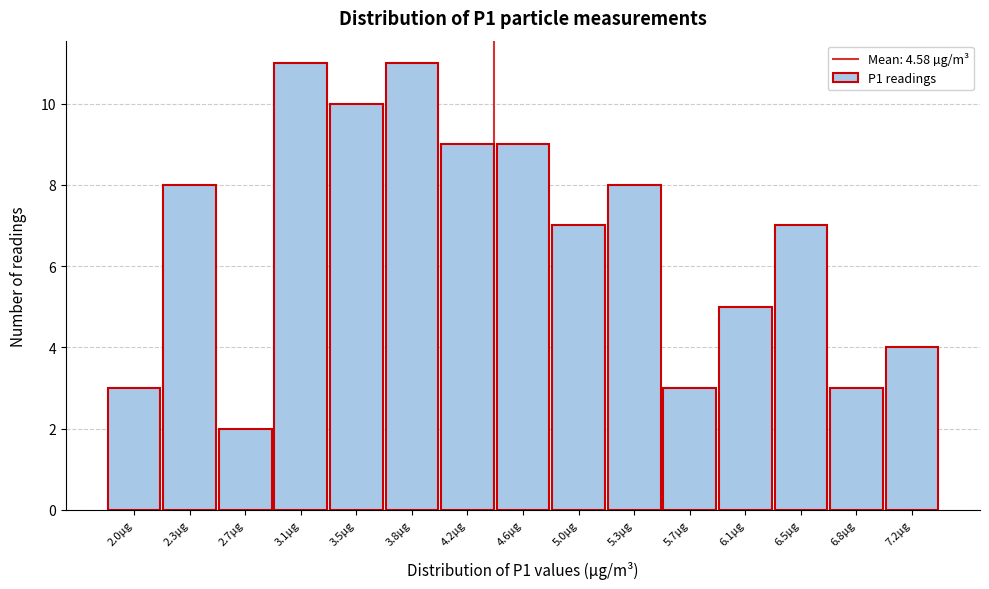

Reading right to left, extract all data points from this chart.

4	3	7	5	3	8	7	9	9	11	10	11	2	8	3